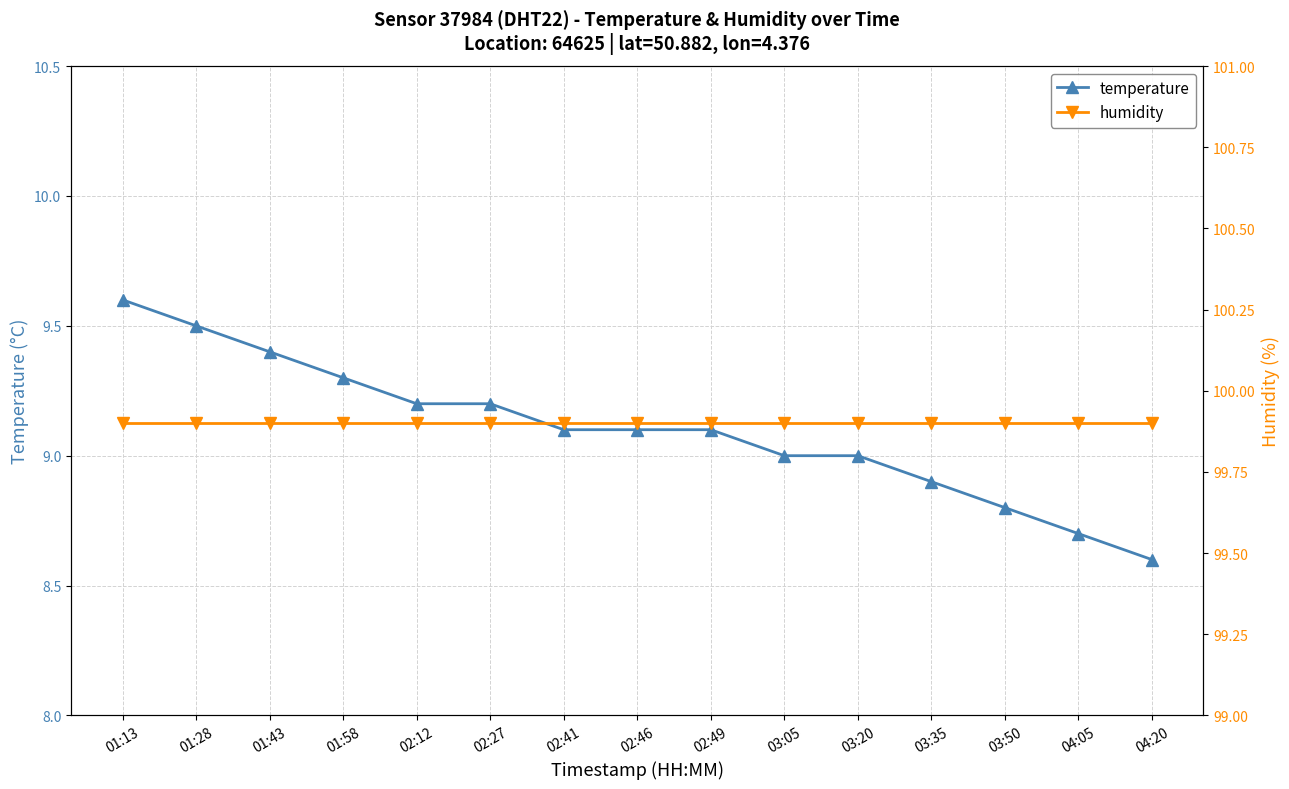

What is the sum of the humidity values at 01:43 and 03:20?

199.8